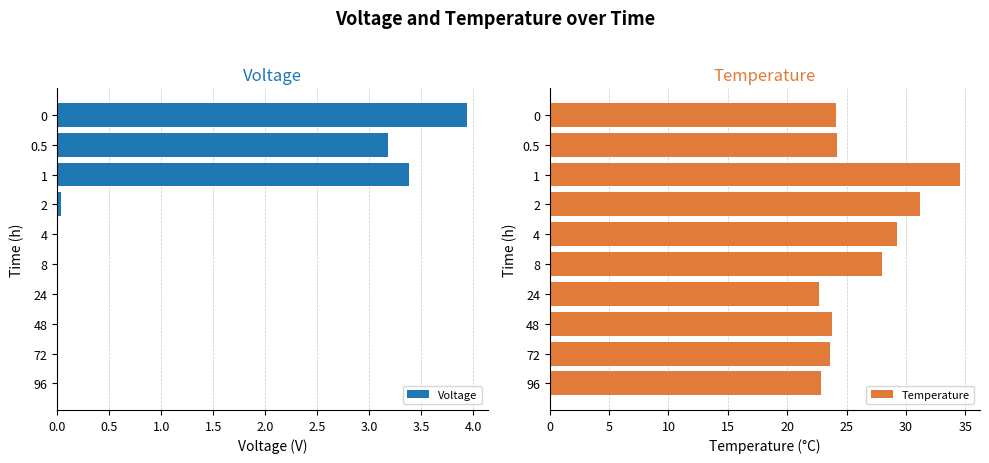

Reading right to left, transcribe all the data shown in this chart.

Voltage: 0.0	0.0	0.0	0.0	0.0	0.0	0.0	3.4	3.2	3.9
Temperature: 22.8	23.6	23.8	22.7	28.0	29.2	31.2	34.5	24.2	24.1